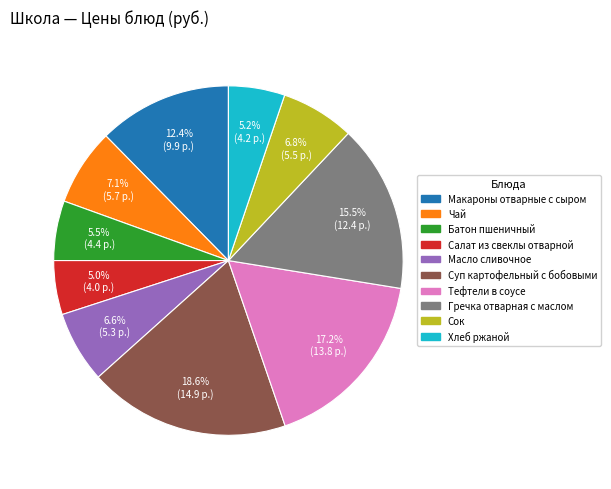

Does any single category account for the majority?

No